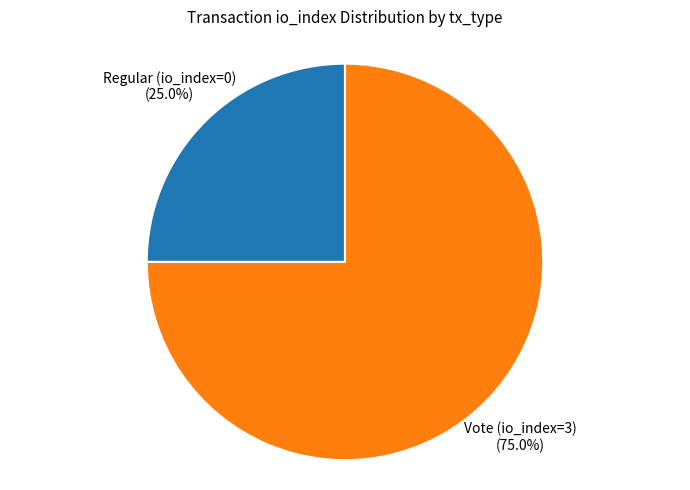

Is there a majority slice in this chart?

Yes